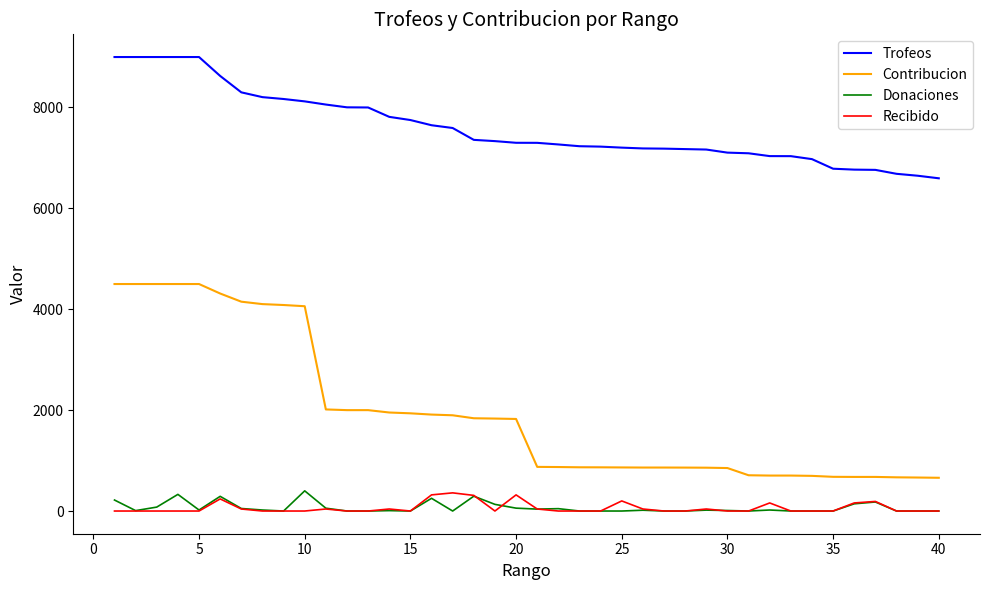

True or false: Donaciones and Contribucion intersect in this chart.

False